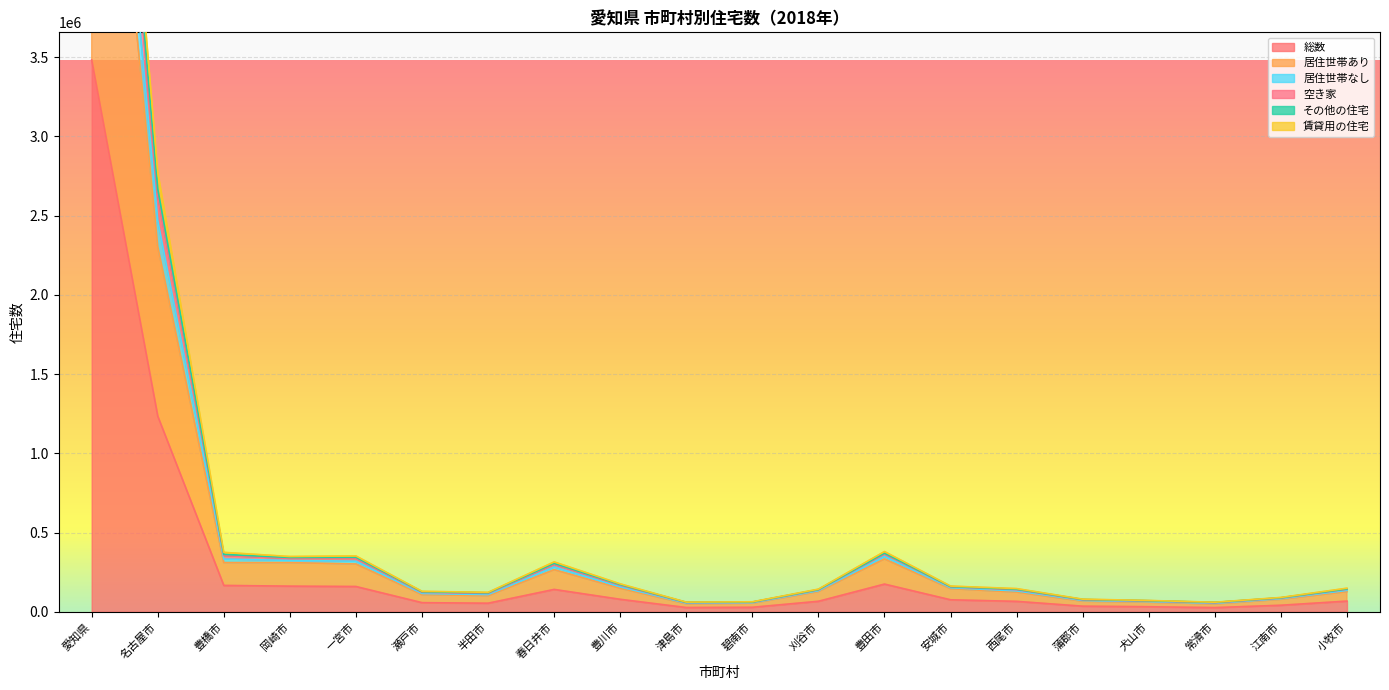

What position from the left is 津島市?

10